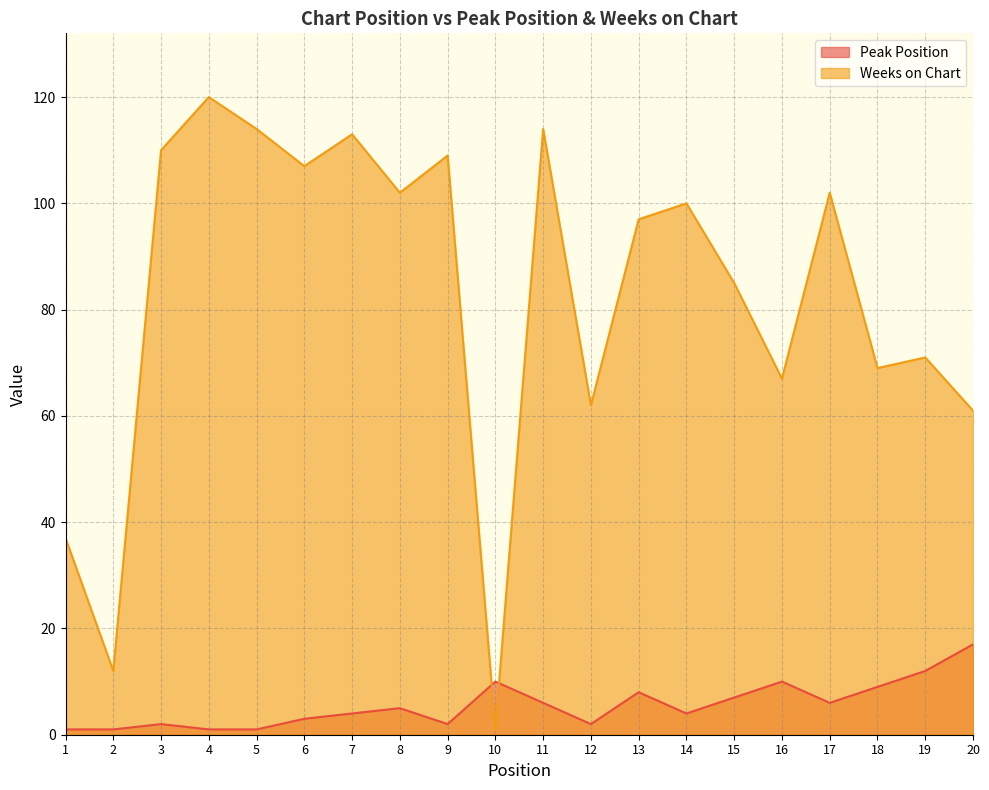

In Weeks on Chart, how many points are higher than both neighbors (excluding endpoints)?

7